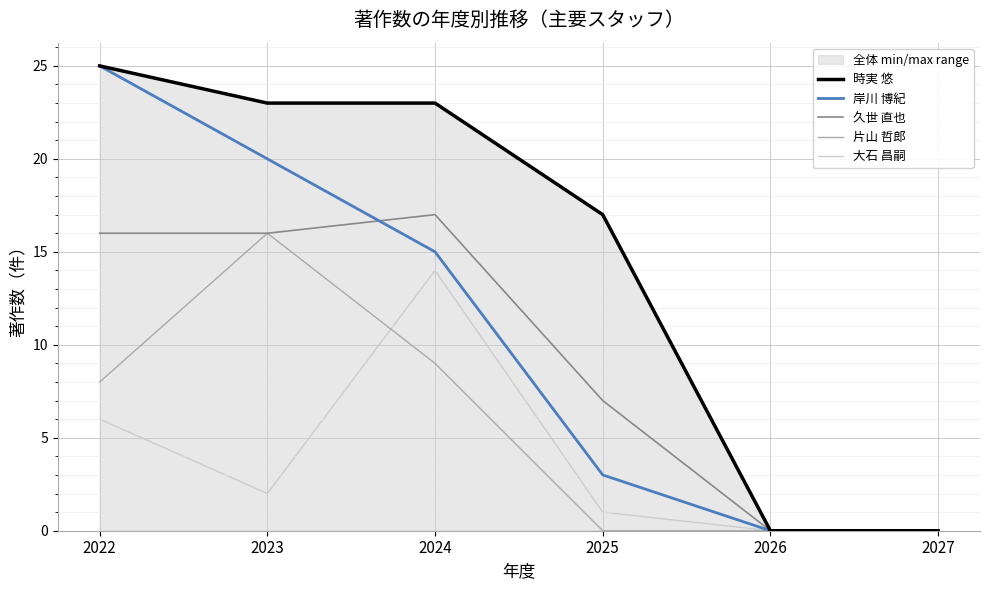

The value of 久世 直也 at 2023 is 5. True or false?

False